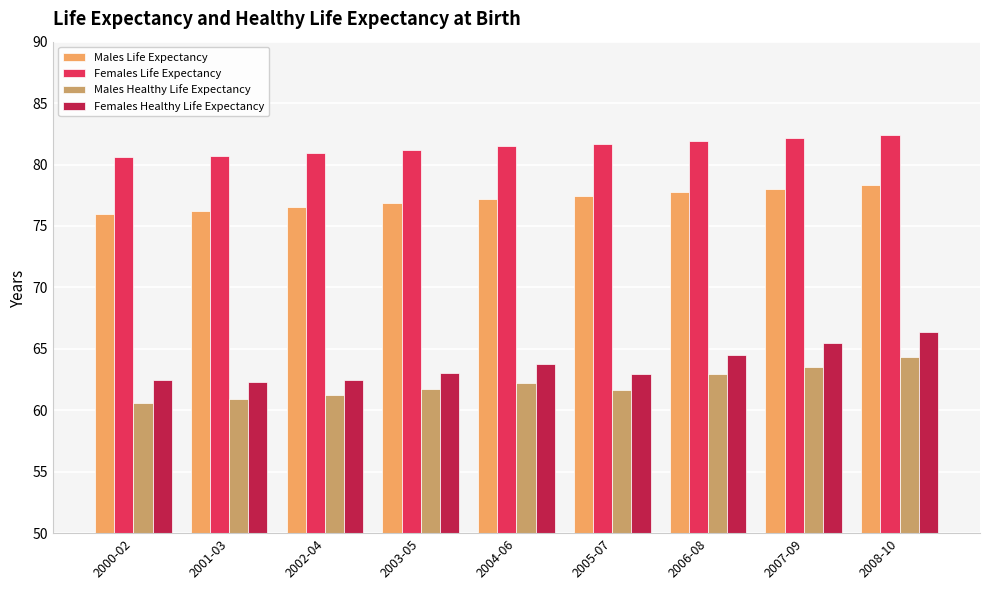

List the series in order of their peak value, highest first.

Females Life Expectancy, Males Life Expectancy, Females Healthy Life Expectancy, Males Healthy Life Expectancy